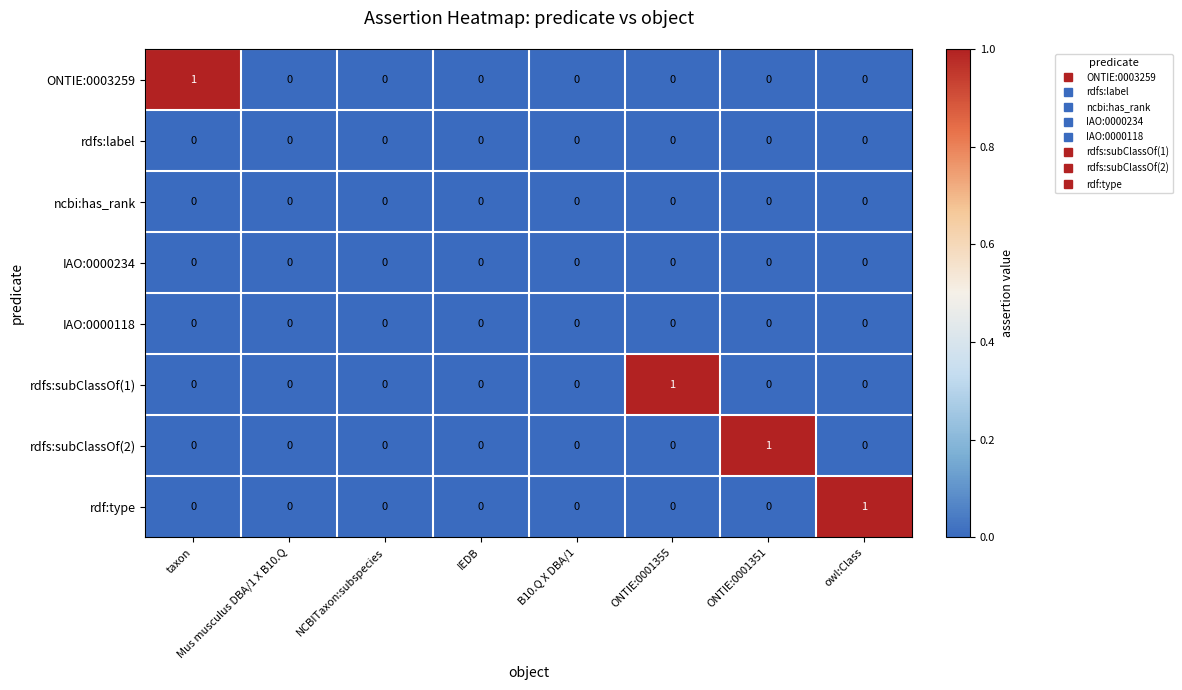

Is it true that rdfs:label equals 0 at ONTIE:0001355?

True